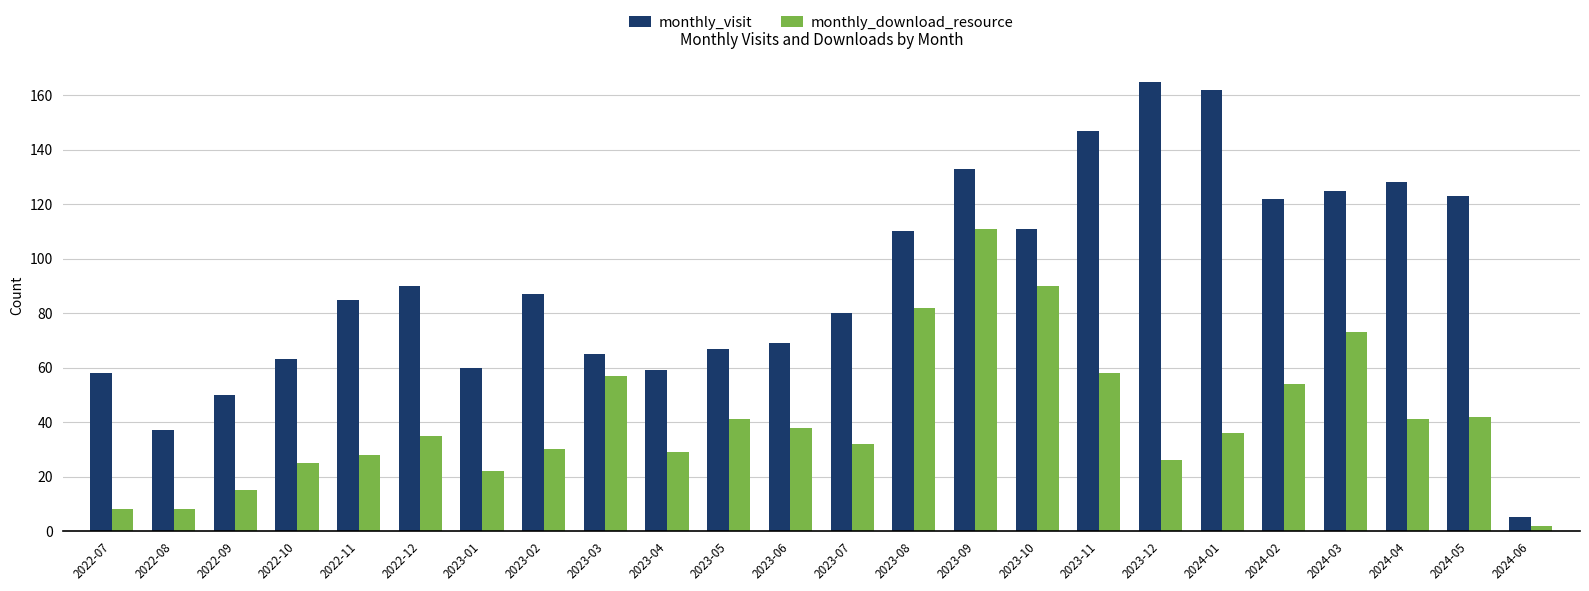

Reading right to left, extract all data points from this chart.

monthly_visit: 5	123	128	125	122	162	165	147	111	133	110	80	69	67	59	65	87	60	90	85	63	50	37	58
monthly_download_resource: 2	42	41	73	54	36	26	58	90	111	82	32	38	41	29	57	30	22	35	28	25	15	8	8